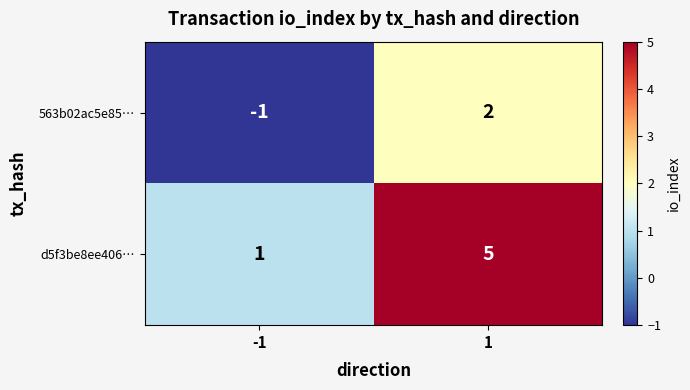

What is the approximate value of d5f3be8ee406… at 1?

5